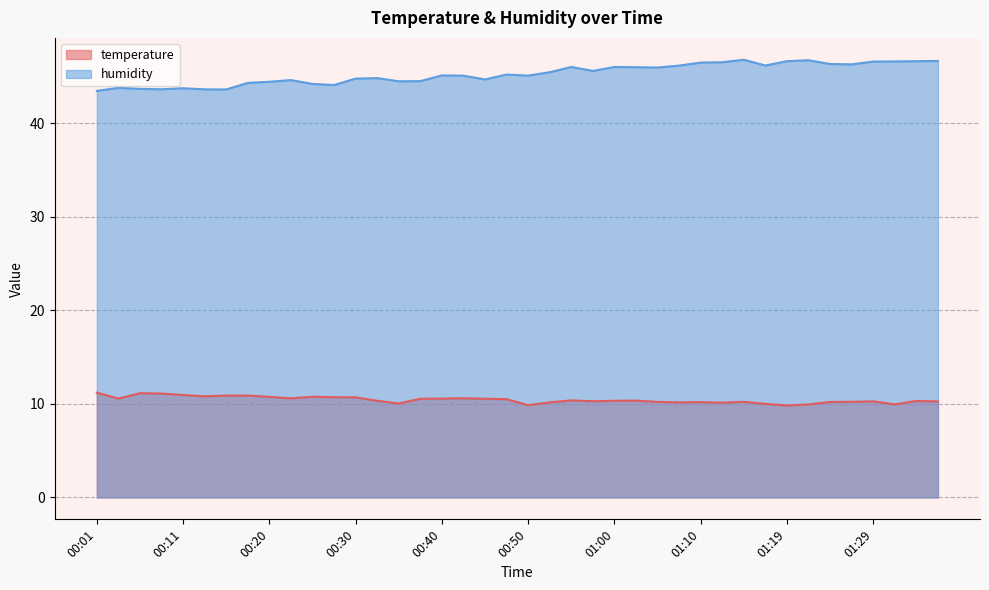

At which category does the chart reach its minimum across all series?

01:19